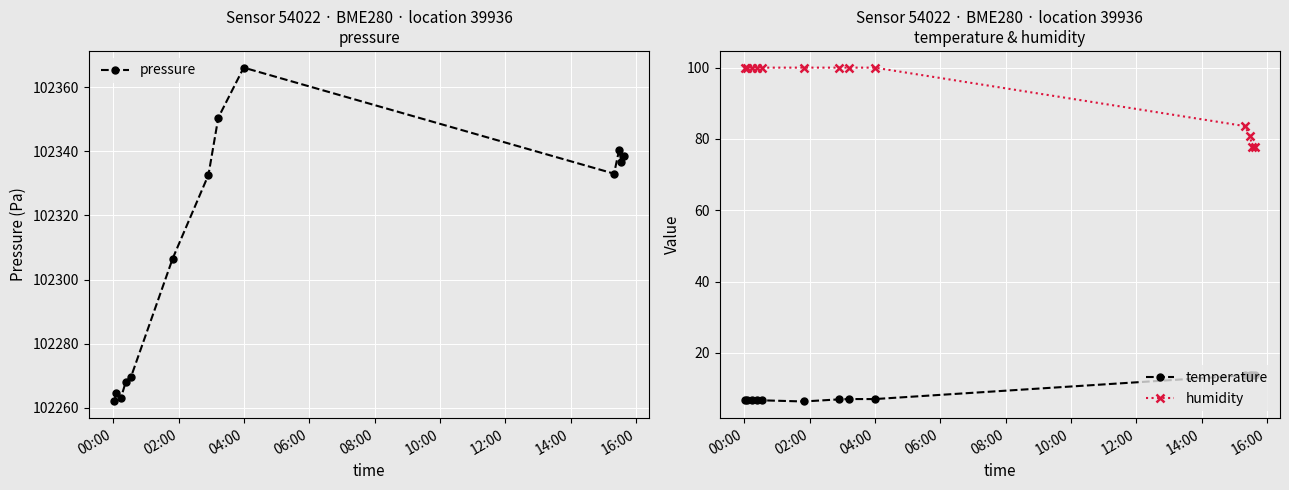

What is the value of the temperature point at the 3rd from the left?

6.8